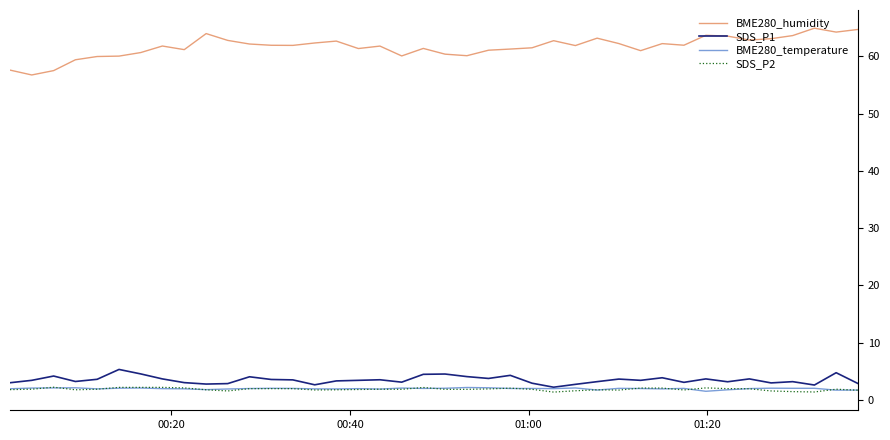

What is the highest value of the BME280_temperature series?

2.2